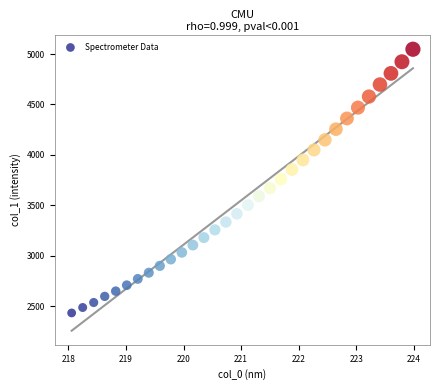

What is the range of X values (max minus min)?

5.9